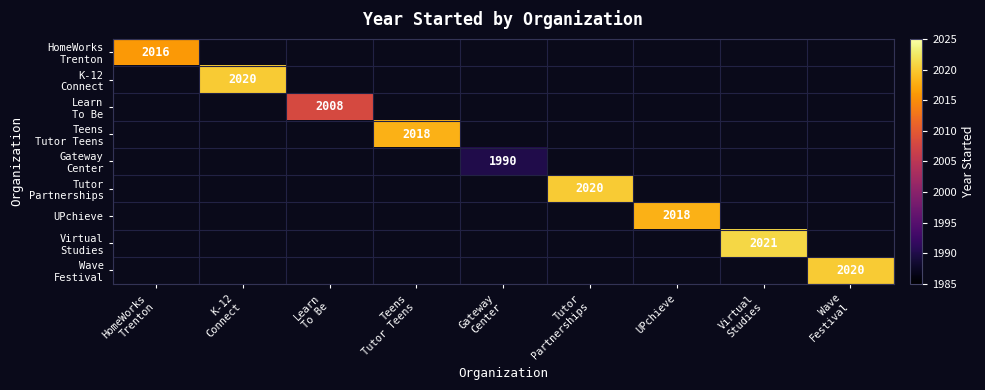

Which category has the highest value across all series?

Virtual
Studies